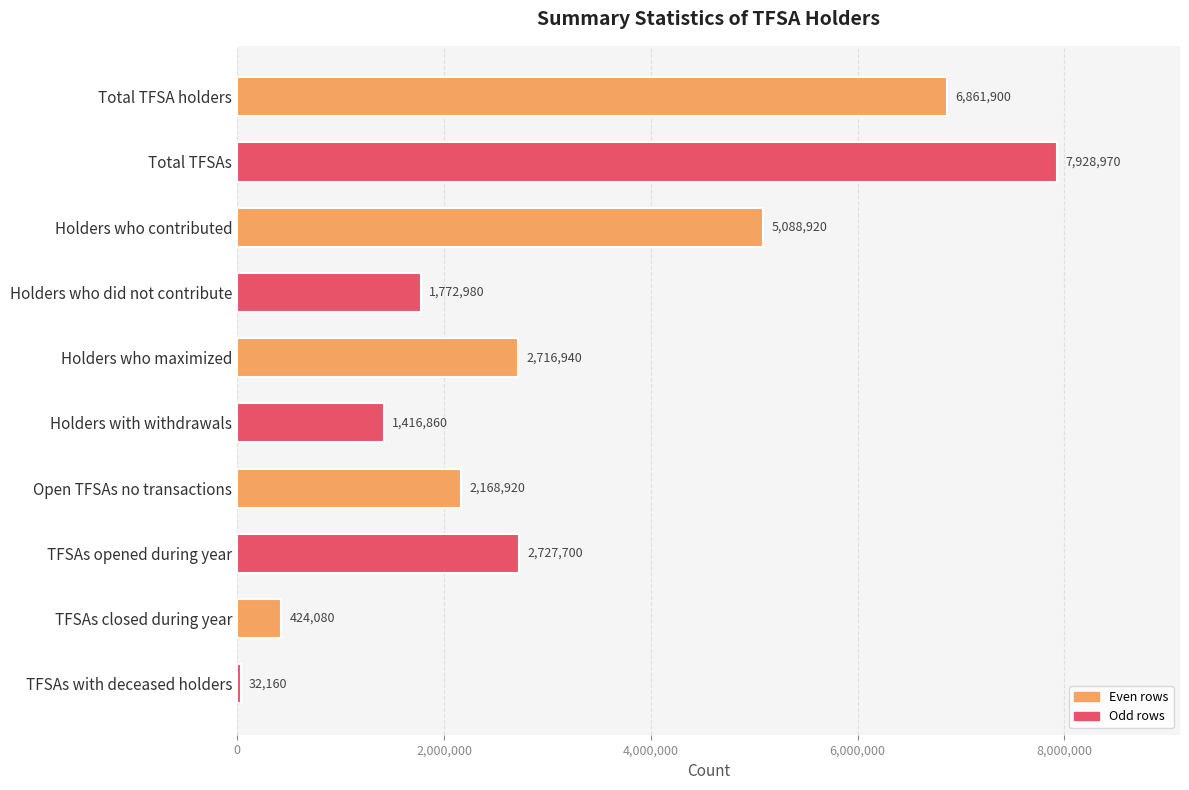

Approximately how many times larger is the value at Total TFSAs compared to TFSAs with deceased holders?

246.5